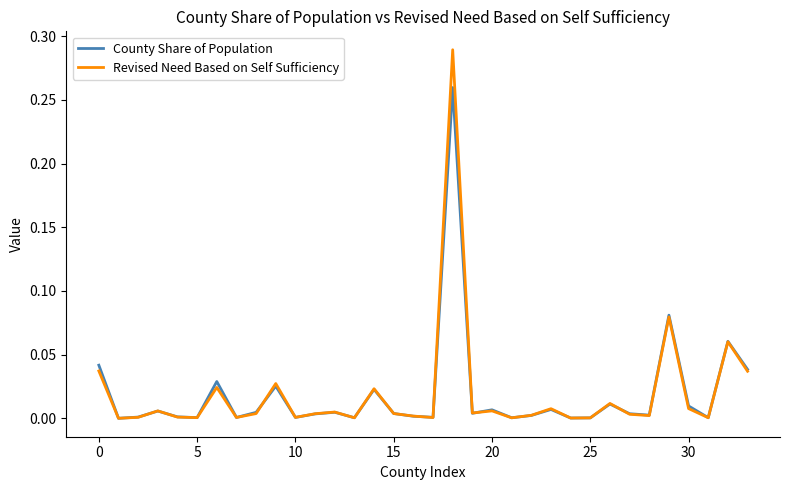

List the series in order of their peak value, lowest first.

County Share of Population, Revised Need Based on Self Sufficiency